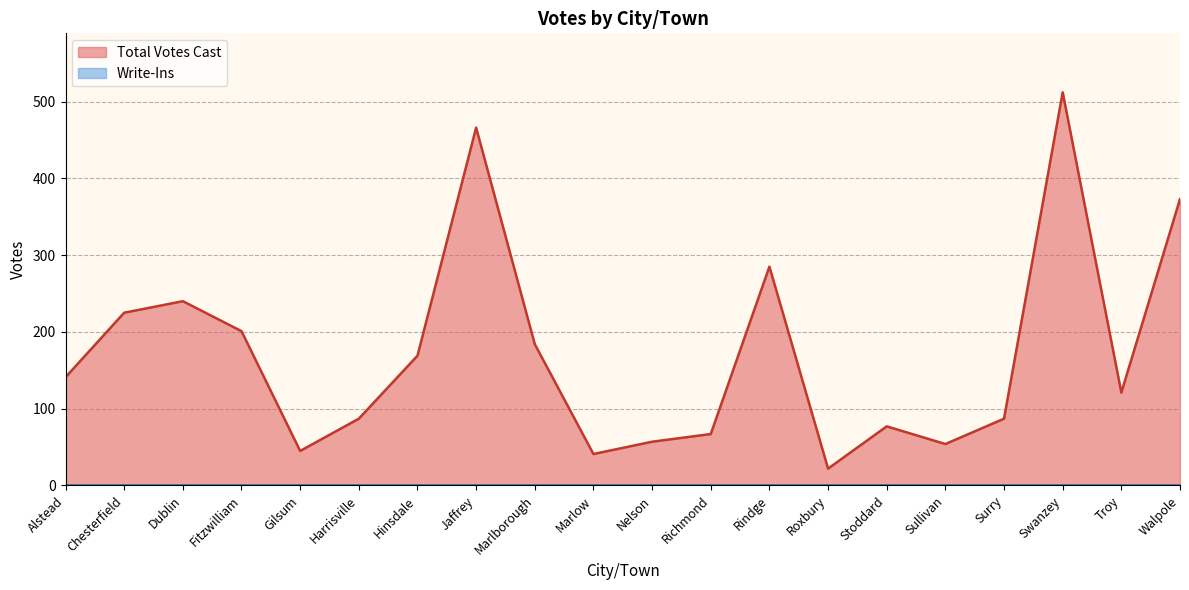

What is the difference between the values at Hinsdale and Roxbury?

147